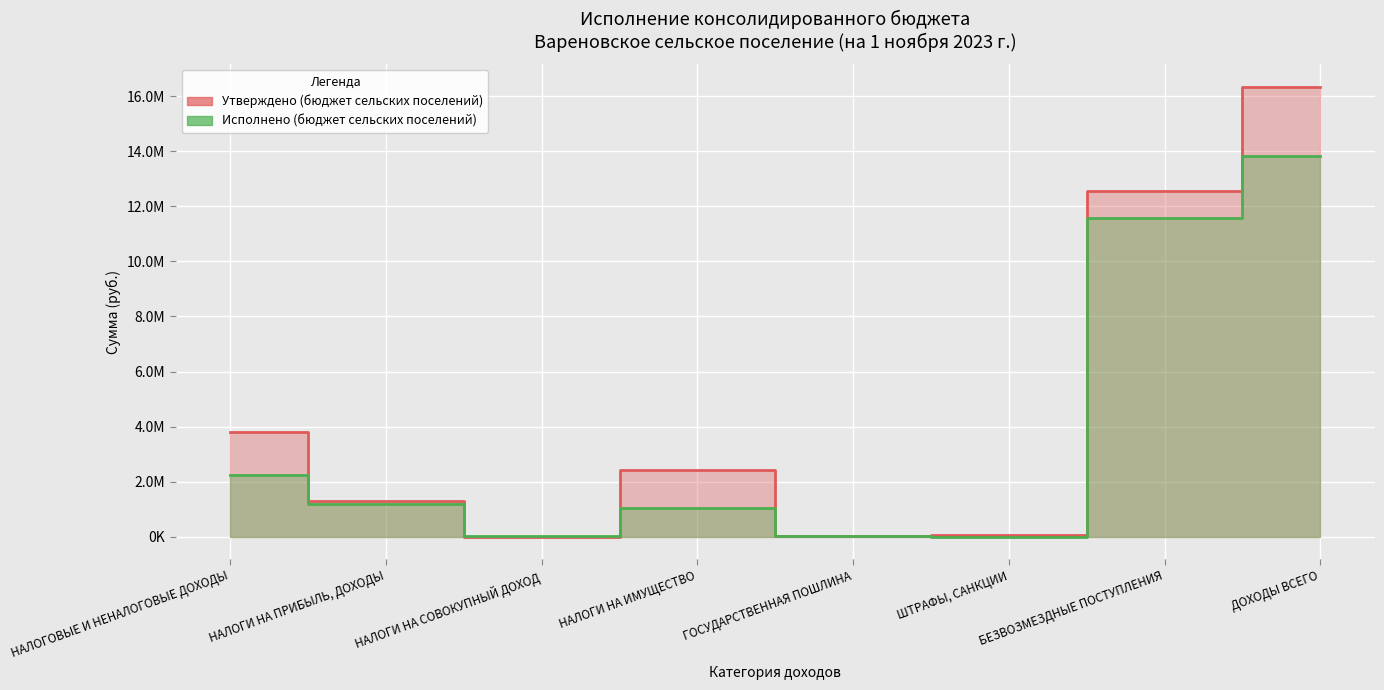

Which has a higher value, БЕЗВОЗМЕЗДНЫЕ ПОСТУПЛЕНИЯ or ШТРАФЫ, САНКЦИИ?

БЕЗВОЗМЕЗДНЫЕ ПОСТУПЛЕНИЯ